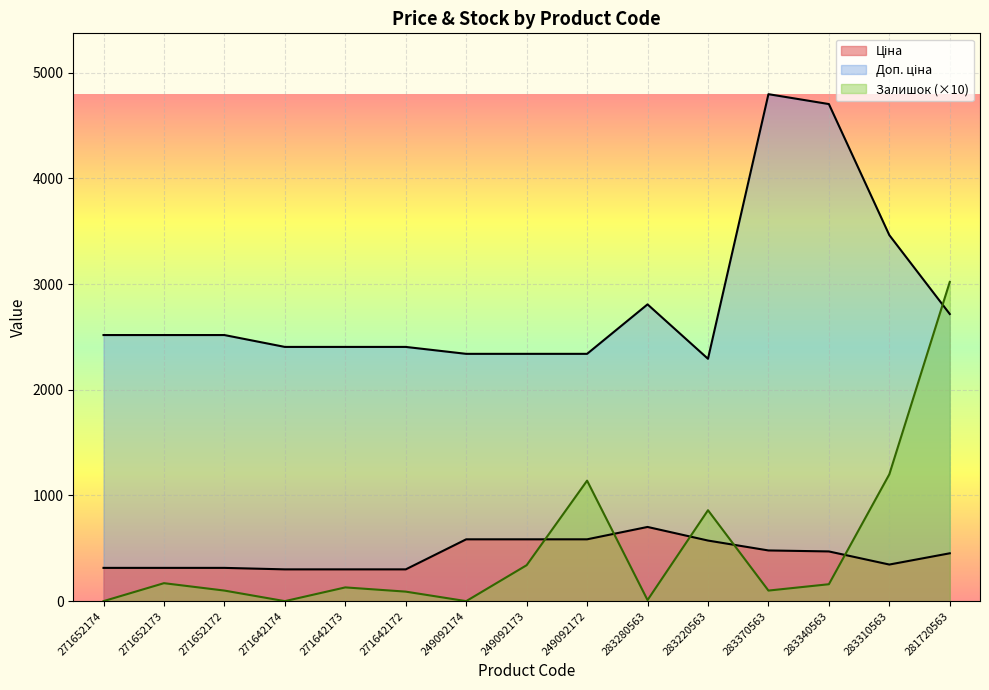

What is the label of the 14th point from the left?

283310563